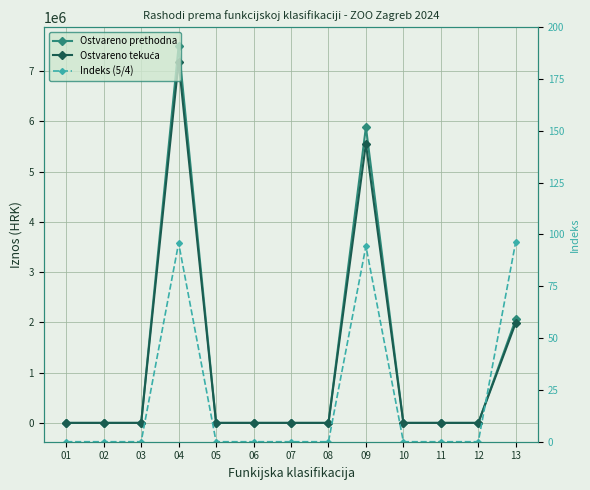

Which series has the widest spread of values?

Ostvareno prethodna